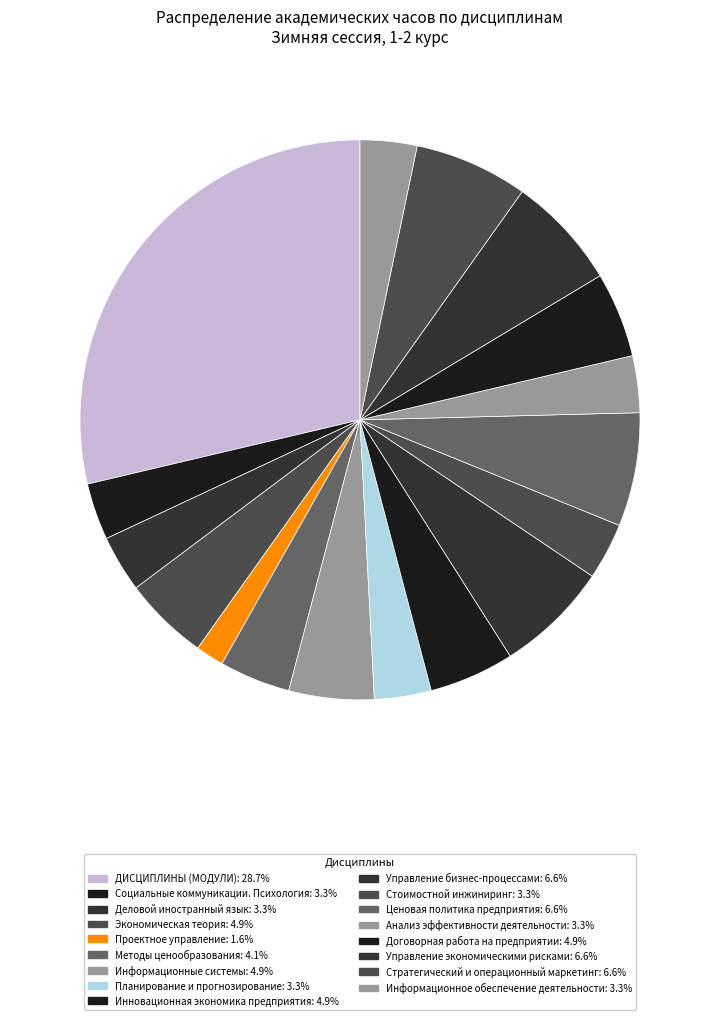

Does Экономическая теория account for over 50% of the chart?

No